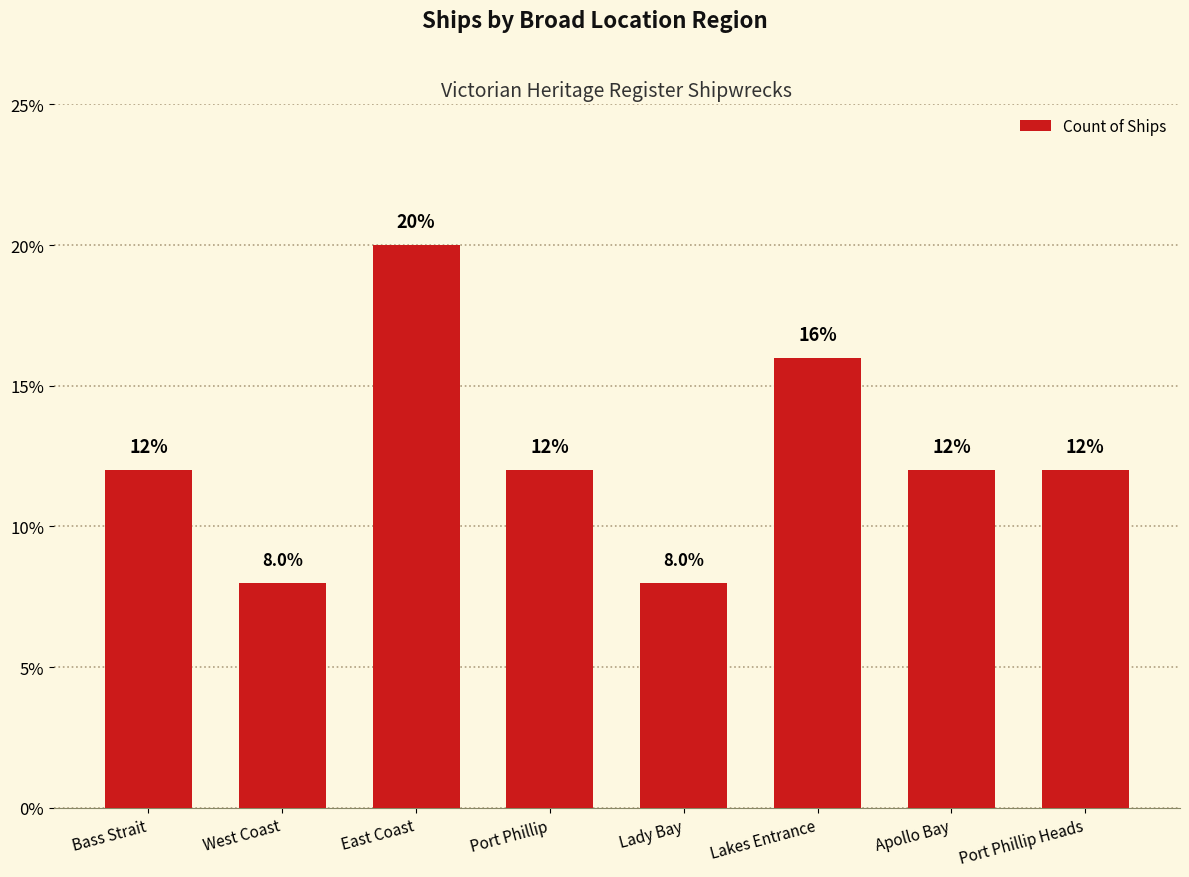

How many values are between 12 and 16?

5